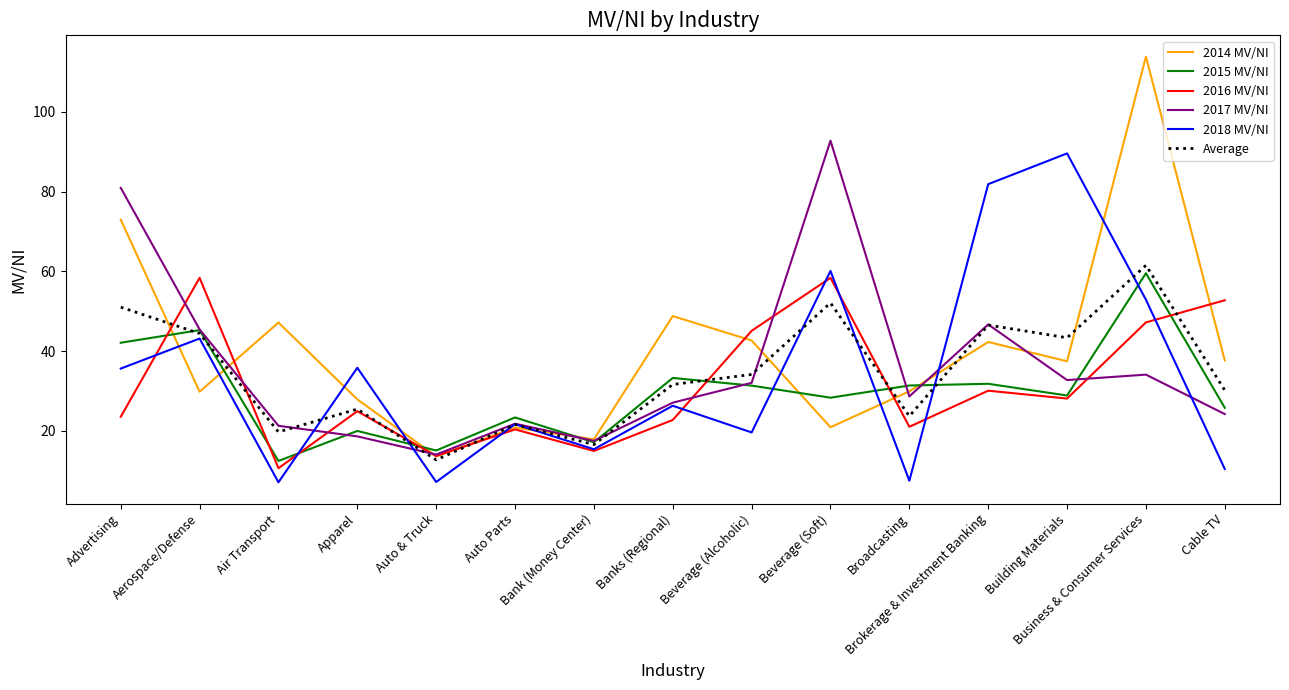

After their last crossing, which series has the higher values: 2015 MV/NI or 2016 MV/NI?

2016 MV/NI